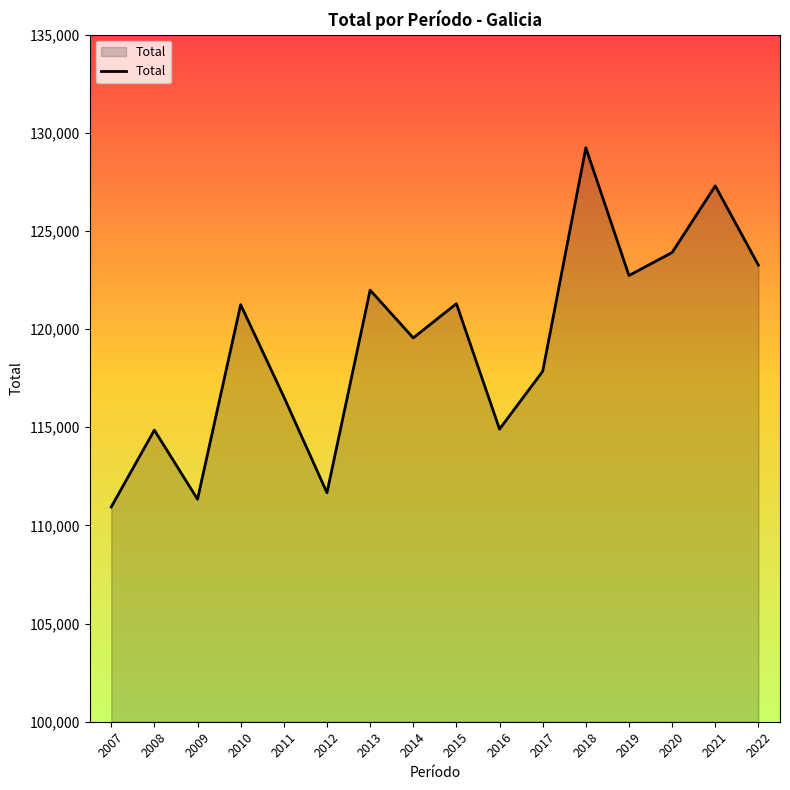

The chart shows a value of 127296 at 2021. True or false?

True